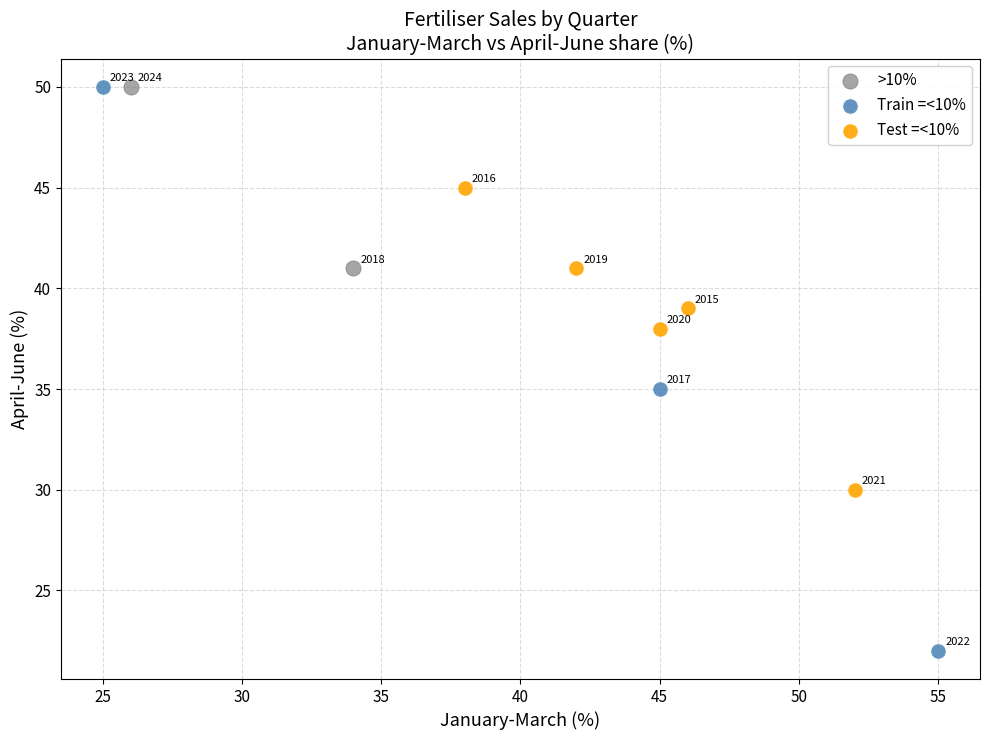

What are all the series names shown in the legend?

>10%, Train =<10%, Test =<10%